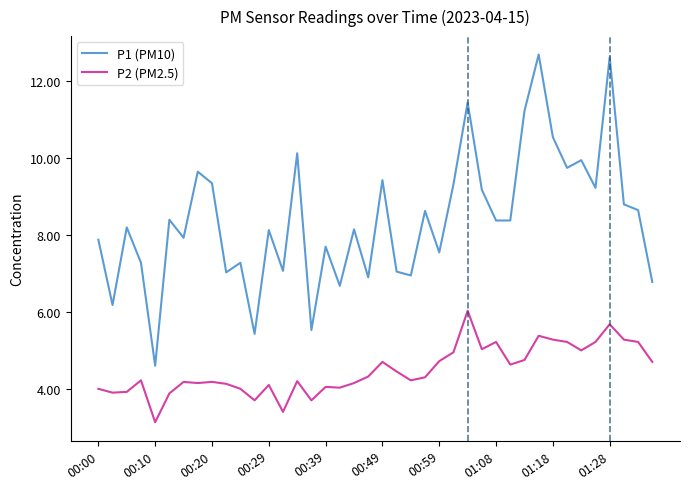

Rank the series by their maximum value, from highest to lowest.

P1 (PM10), P2 (PM2.5)